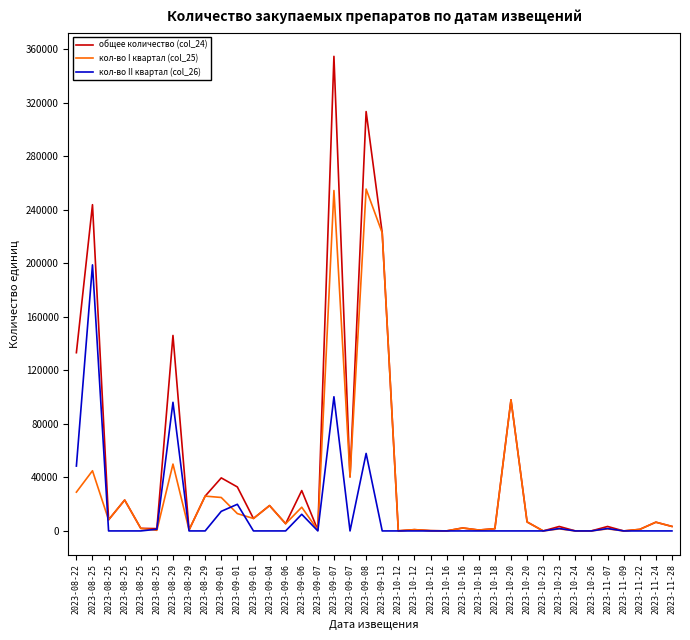

How many interior local peaks does the кол-во II квартал (col_26) series have?

8